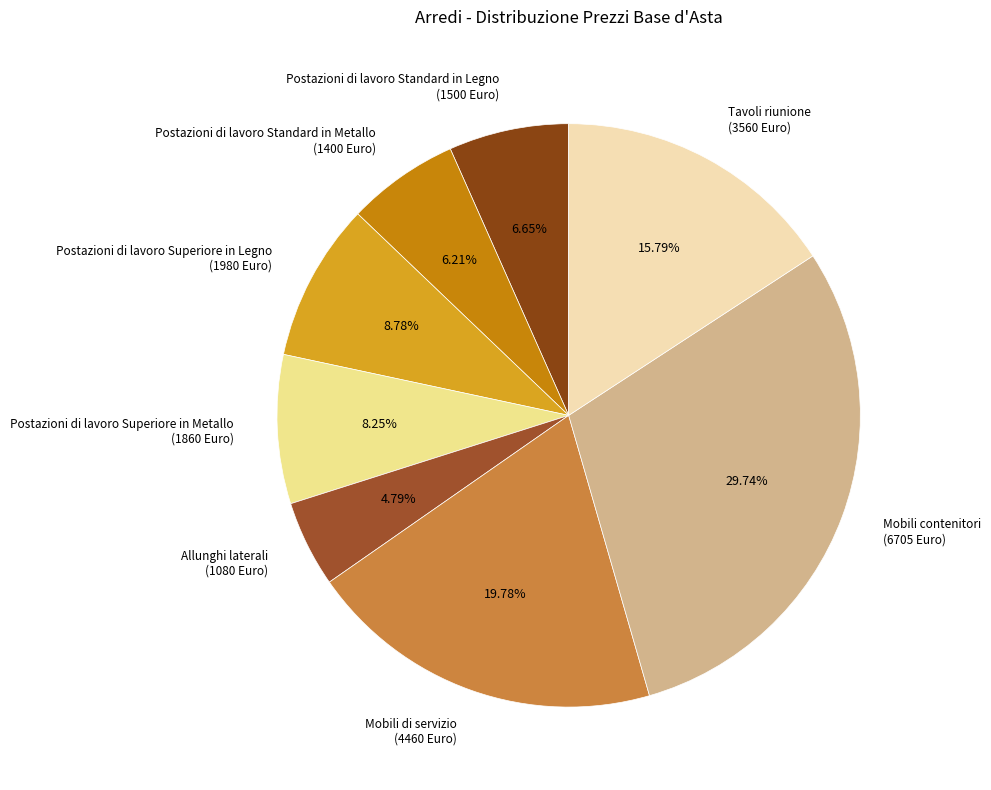

The Mobili di servizio slice represents 20% of the pie. True or false?

True